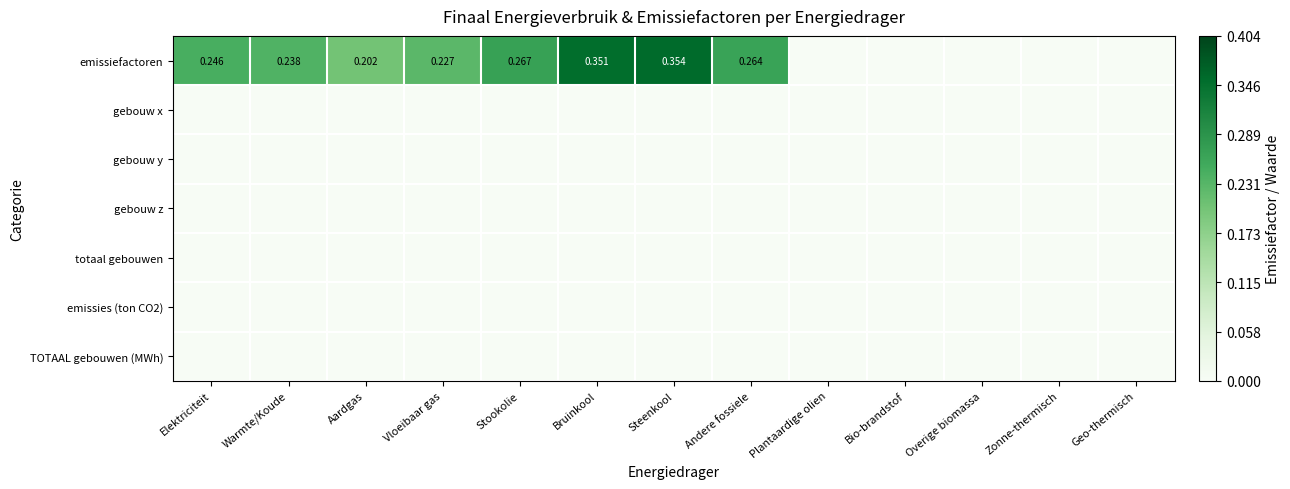

True or false: gebouw y has a value of 0.0 at Steenkool.

True